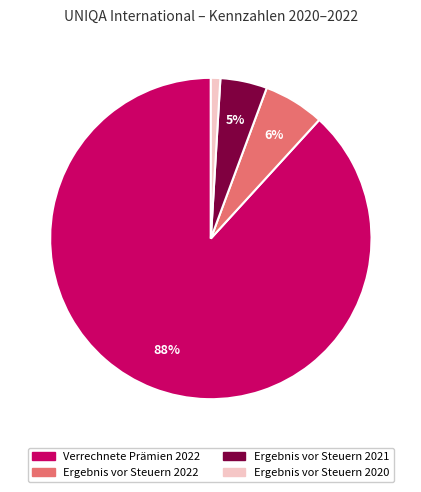

Do Verrechnete Prämien 2022 and Ergebnis vor Steuern 2021 together represent more than half of the pie?

Yes